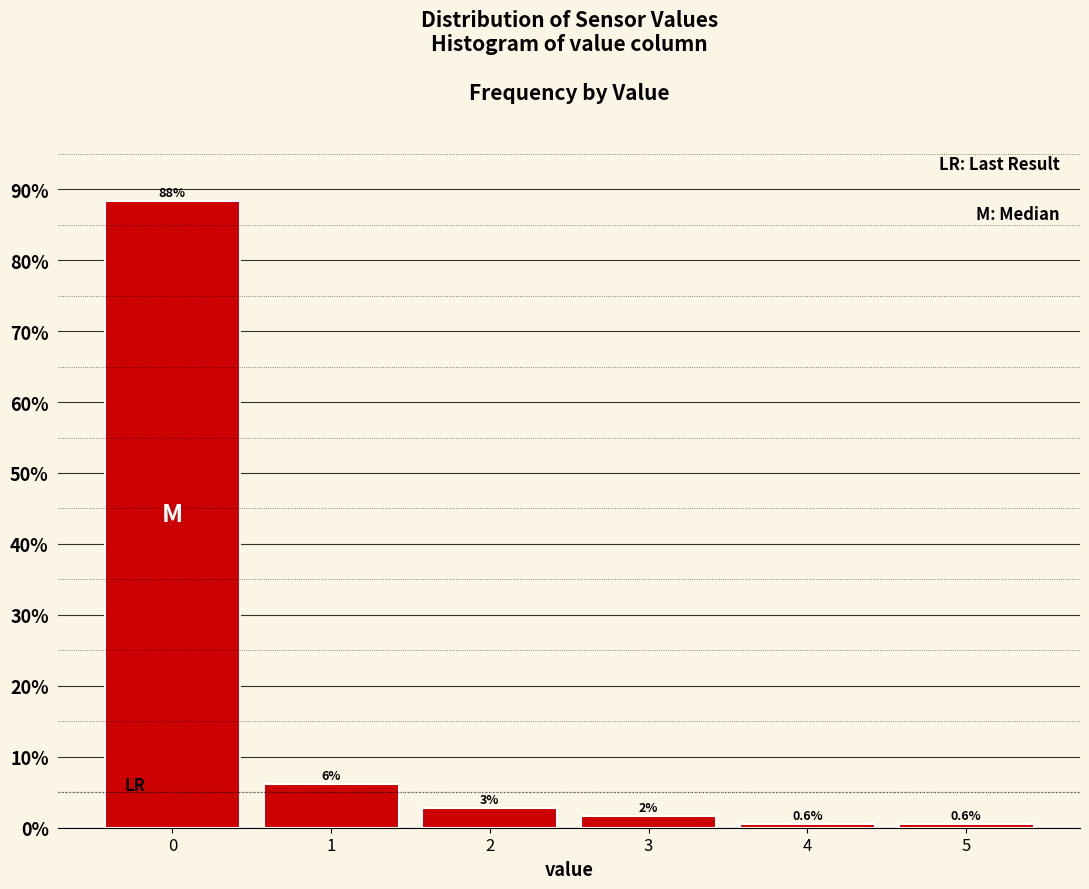

Over which range of the x-axis is the bar tallest?

-0.5 to 0.5